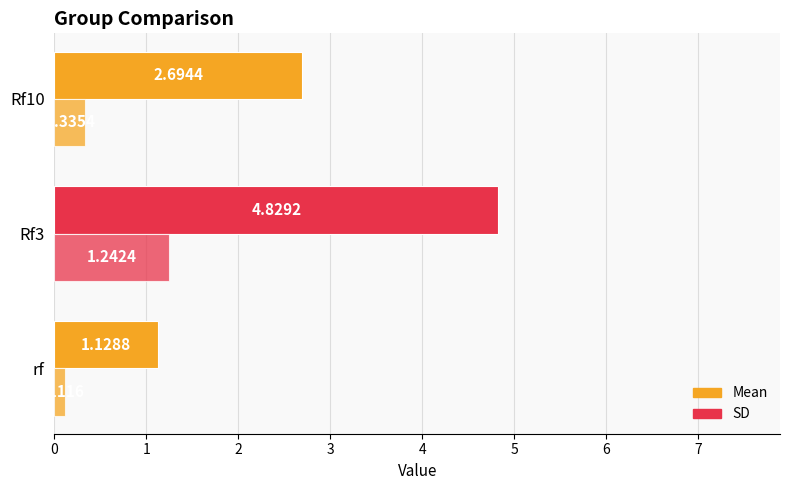

How many data points in Mean are less than 2?

1